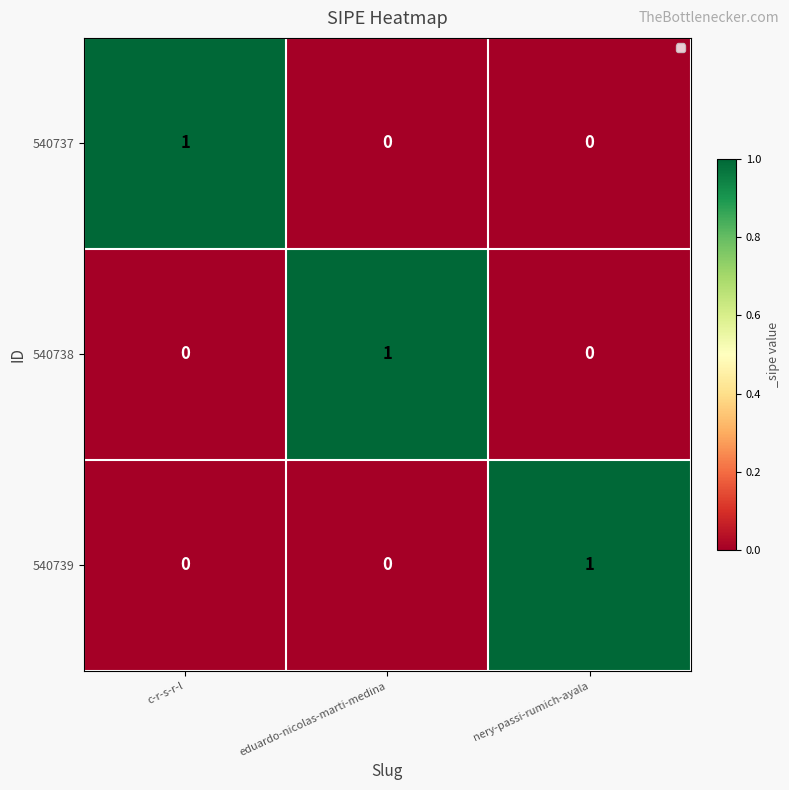

How many 540739 values are between 0 and 1?

3